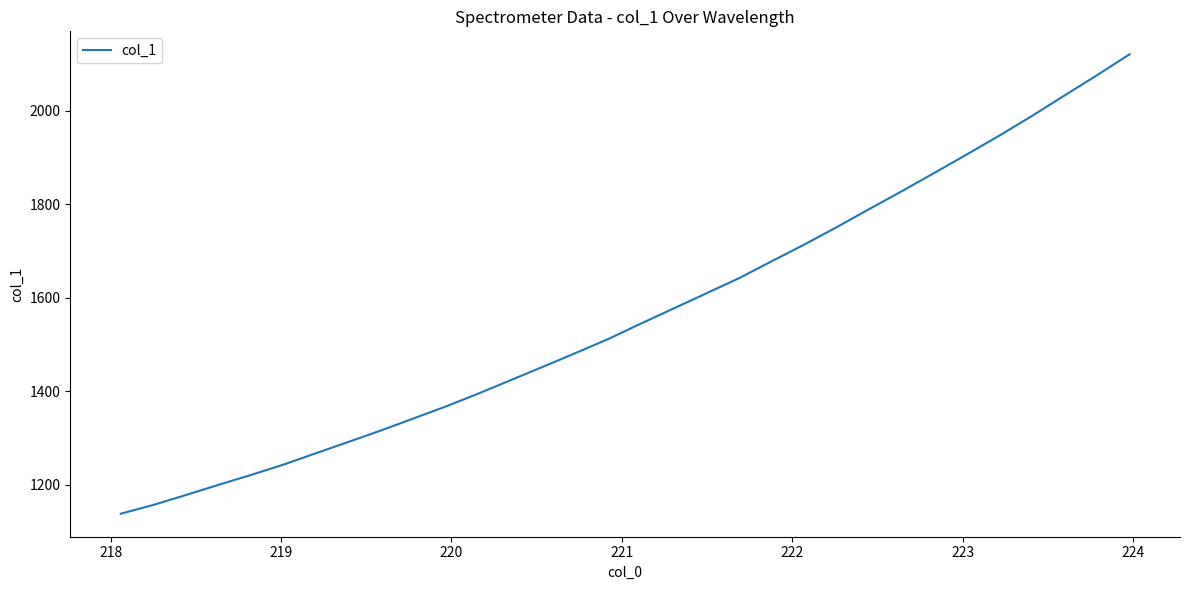

True or false: there are more than 0 points higher than both neighbors.

False